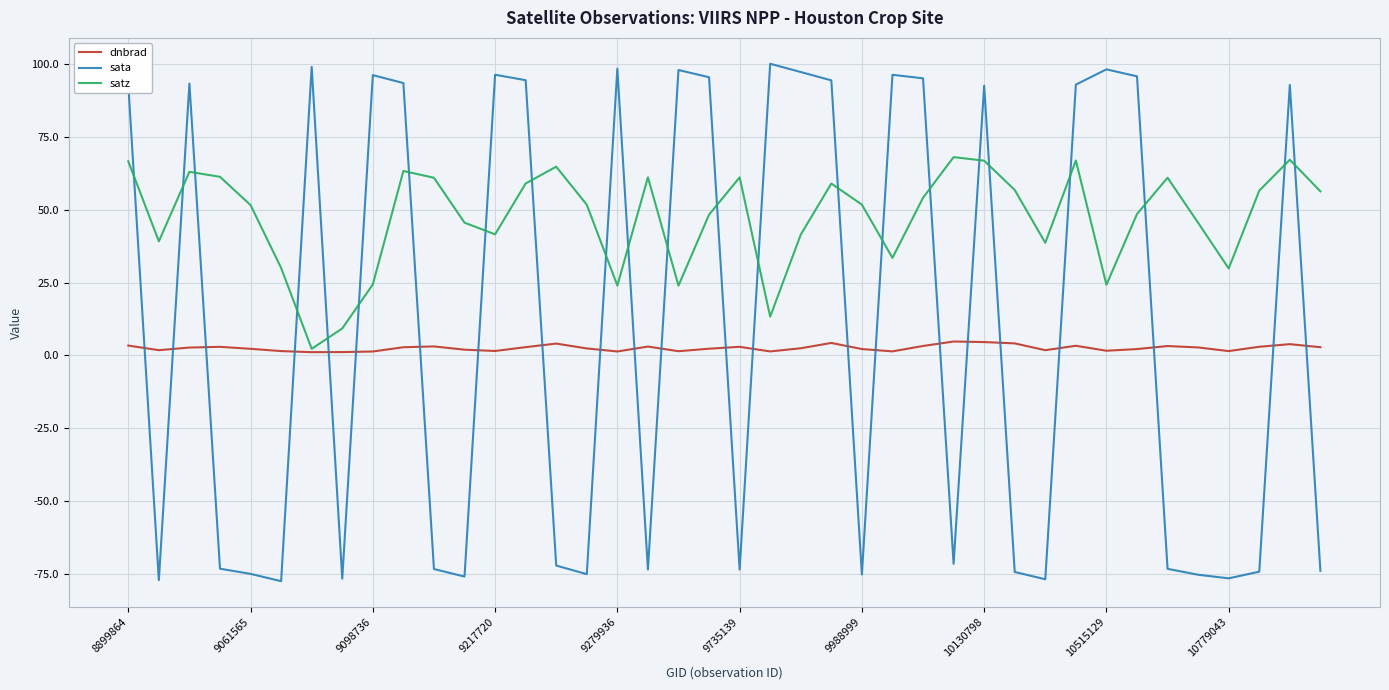

After their last crossing, which series has the higher values: dnbrad or sata?

dnbrad